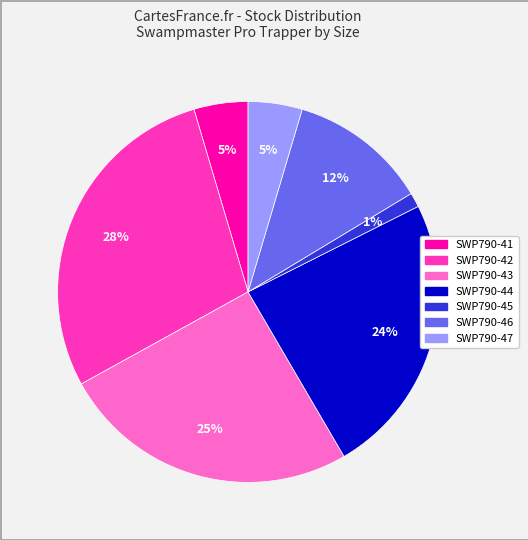

To the nearest percent, what is the average slice percentage?

14%